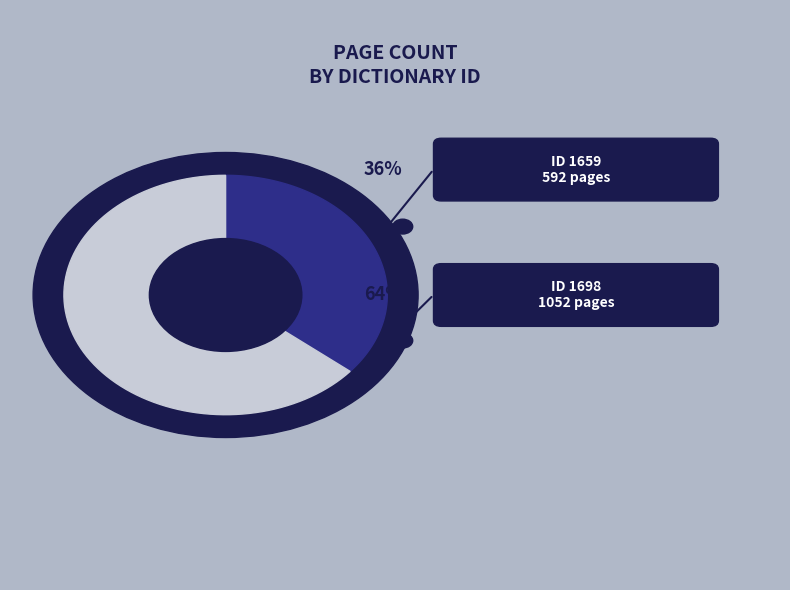

Which slice represents more than half of the pie?

1698